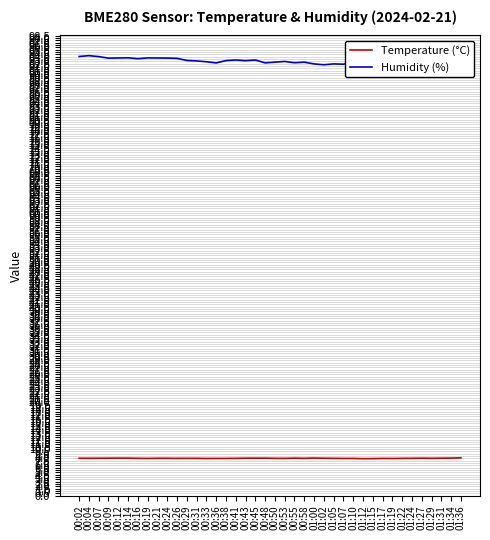

In Temperature (°C), how many points are lower than both neighbors (excluding endpoints)?

9